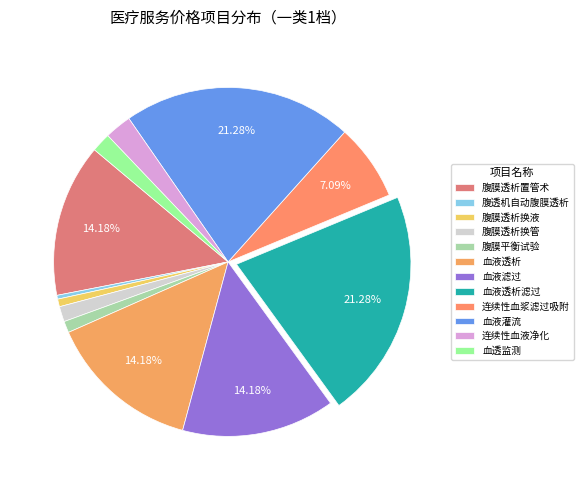

Is it true that 连续性血浆滤过吸附 is 1% of the pie?

False